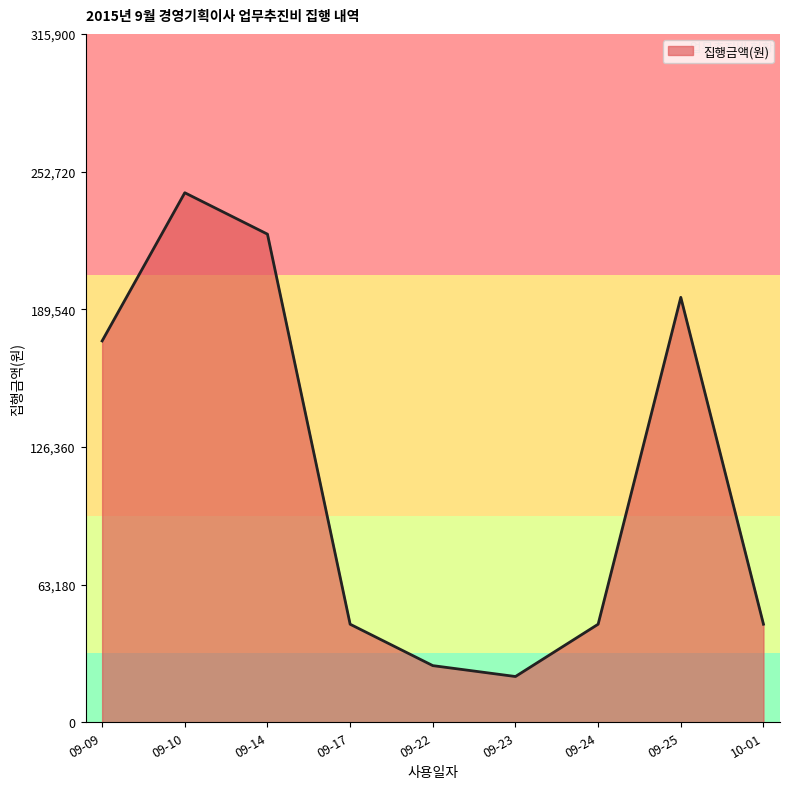

Between 09-09 and 09-22, which is larger?

09-09